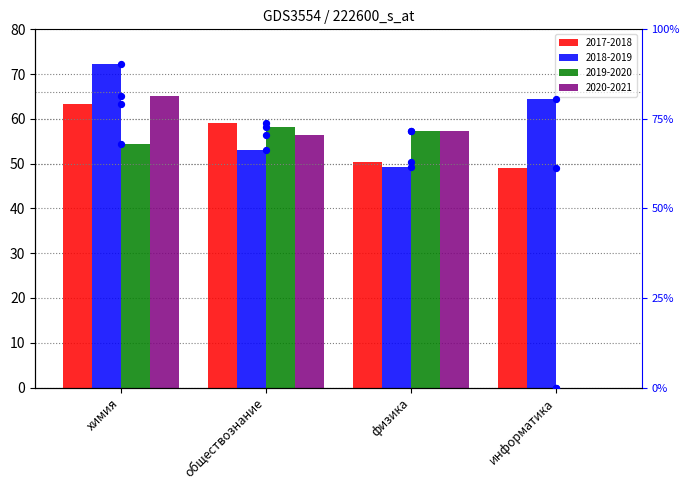

What is the ratio of the value at химия to the value at информатика?

1.3